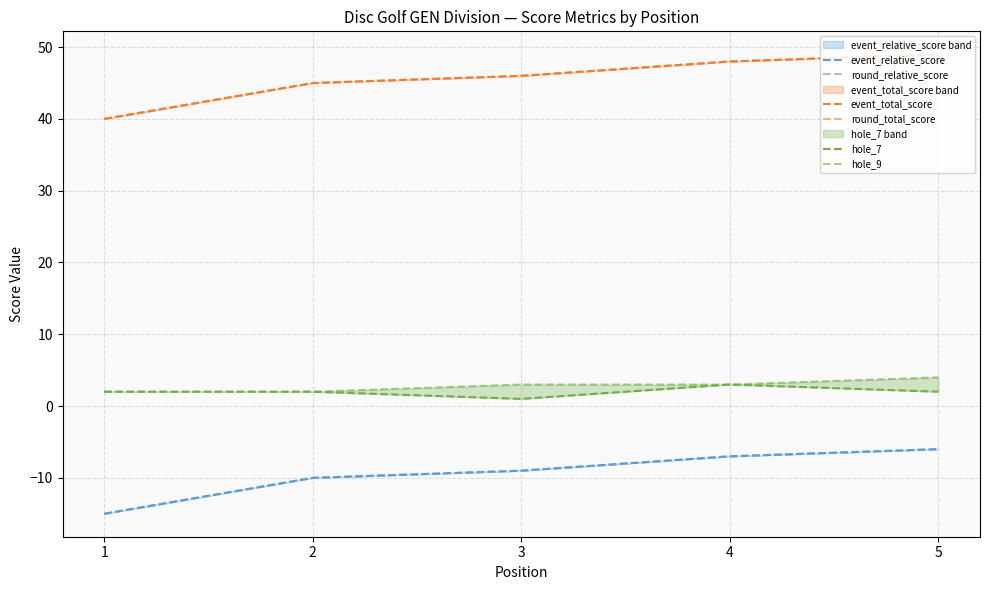

The hole_7 series shows 3 at 4. True or false?

True